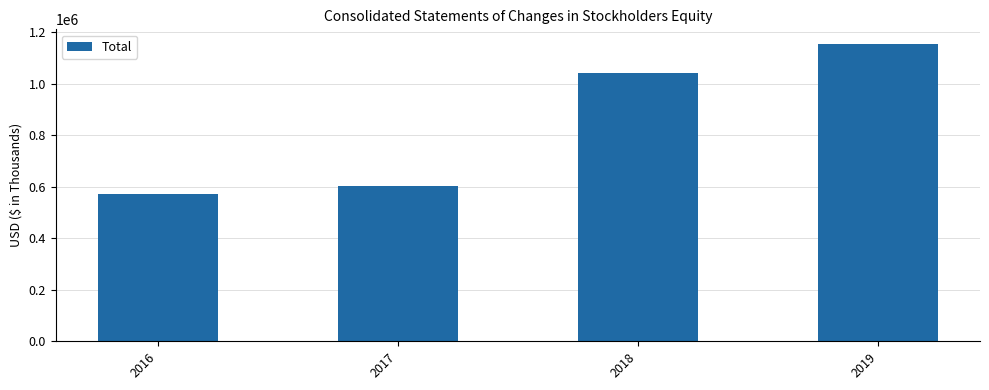

Rank the categories by value from highest to lowest.

2019, 2018, 2017, 2016